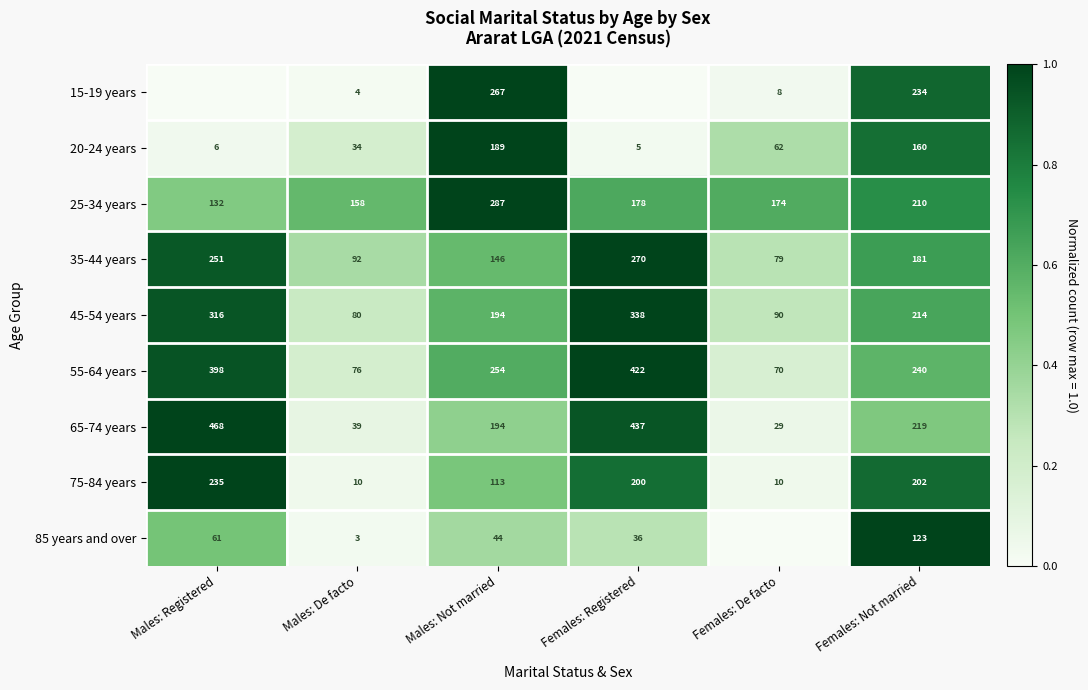

What is the difference between the highest and lowest values at Males: Not married?

243